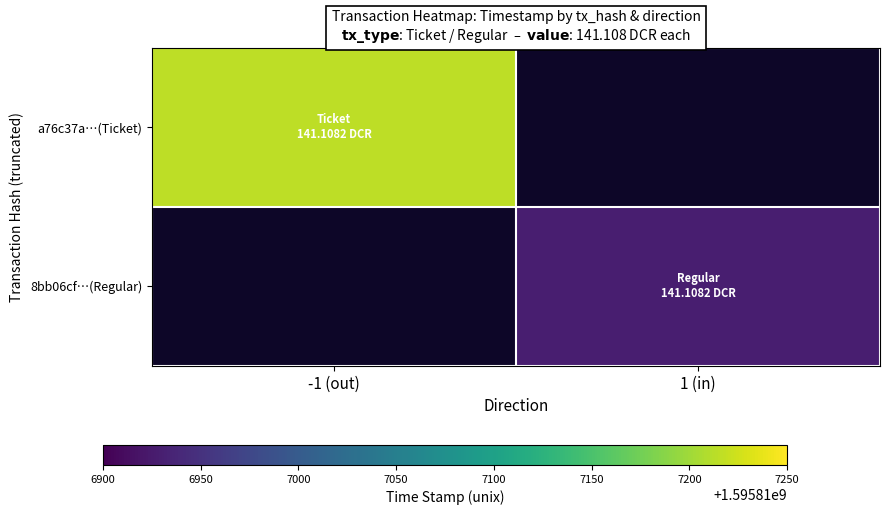

At -1 (out), list the series in order from smallest to largest.

8bb06cf…(Regular), a76c37a…(Ticket)